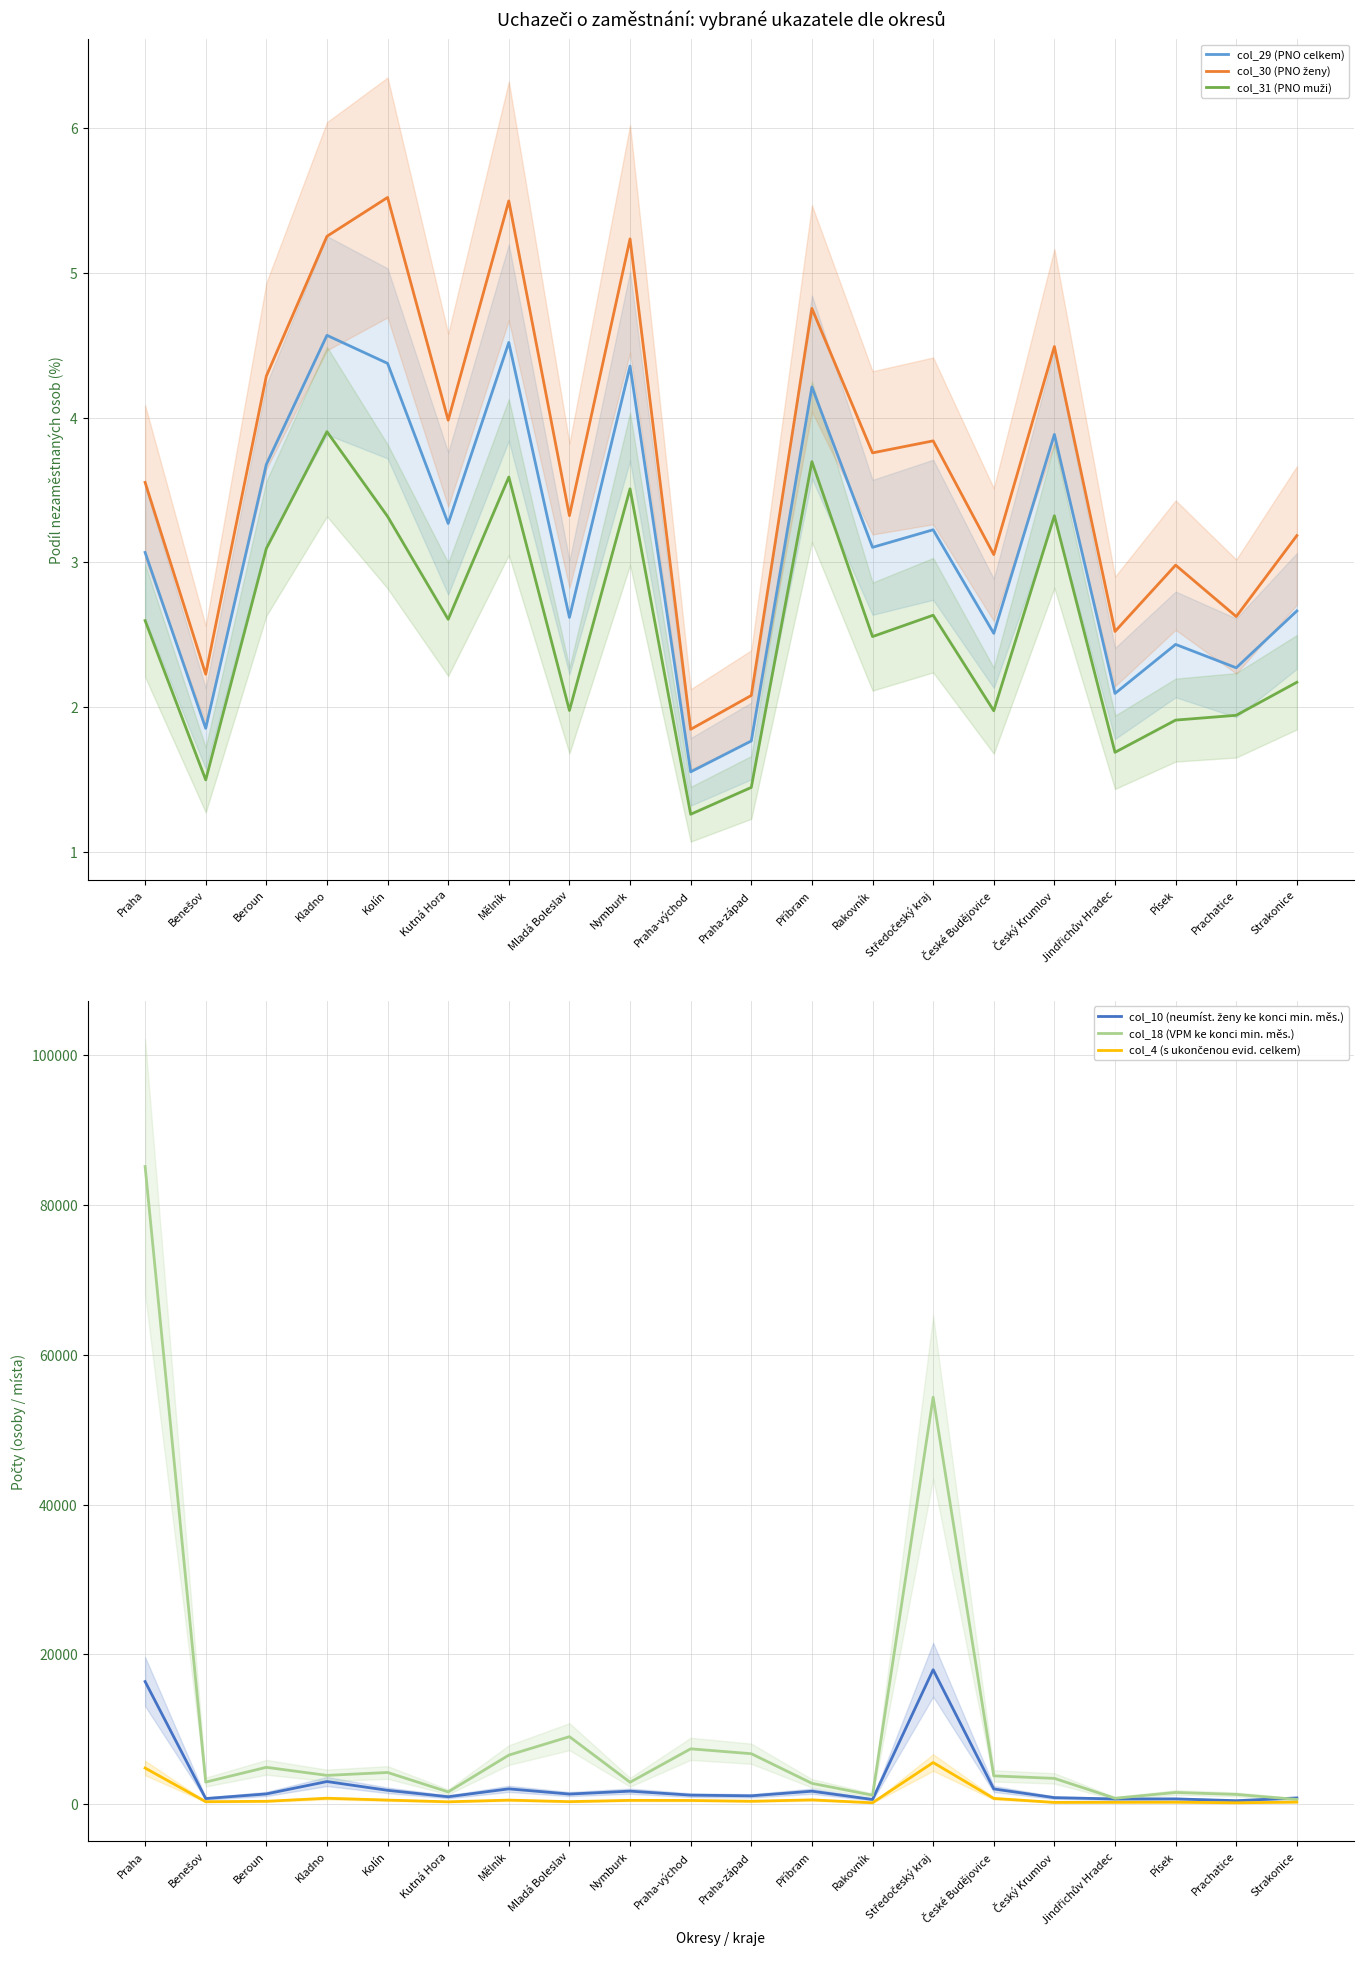

True or false: col_18 (VPM ke konci min. měs.) and col_4 (s ukončenou evid. celkem) intersect in this chart.

False